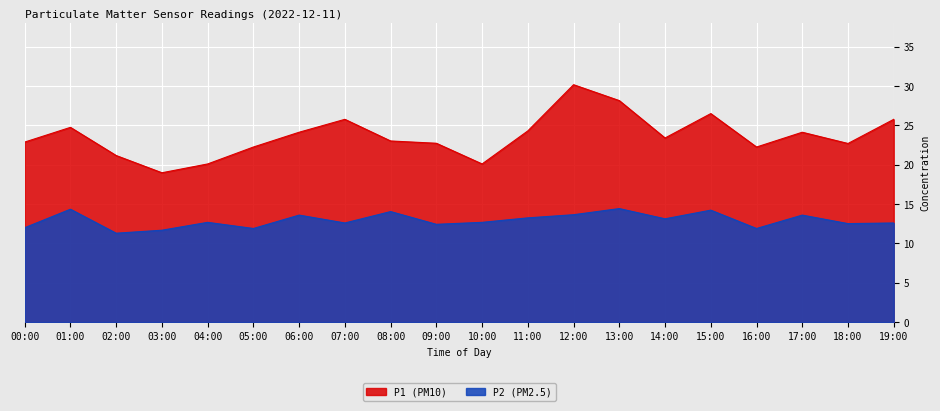

What value does the P1 series have at 13:00?

28.1